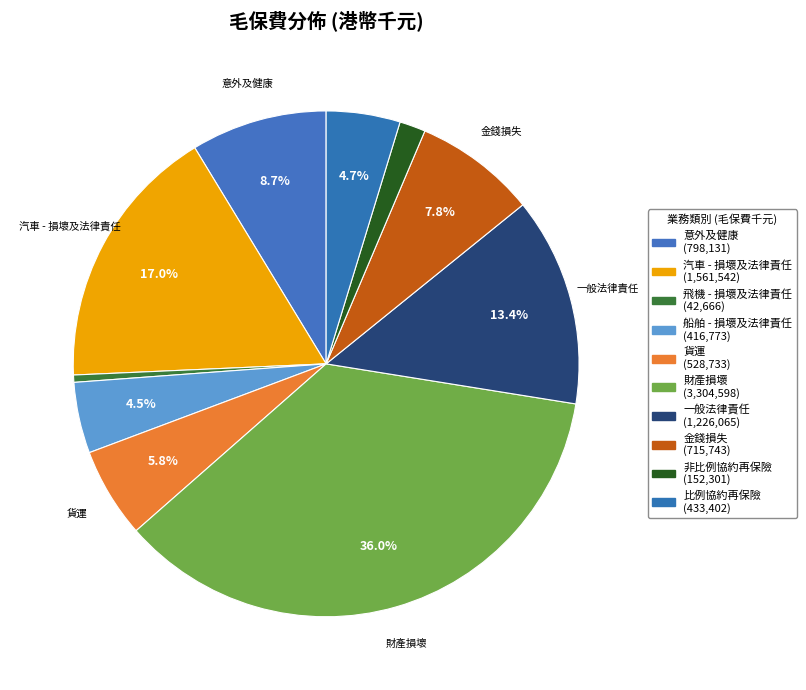

What is the total percentage of 貨運 and 財產損壞?

41.8%